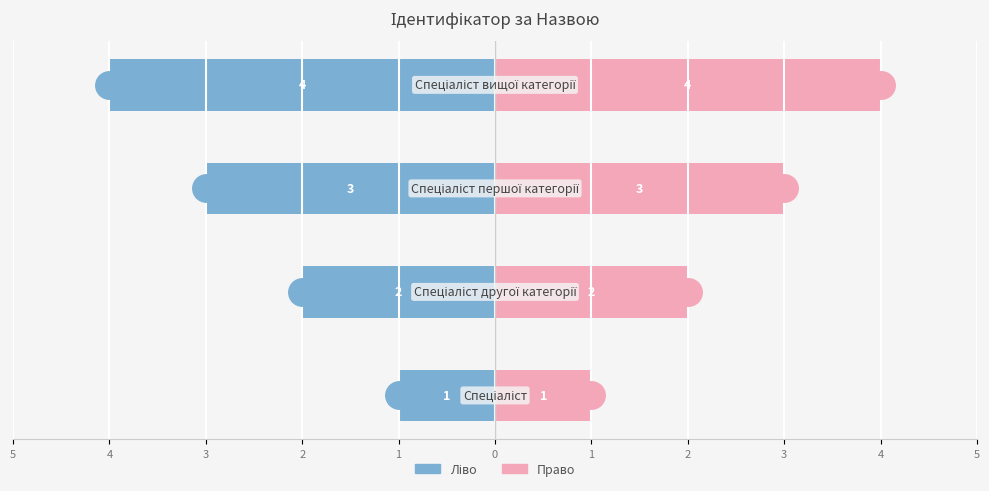

Rank the series by their average value, from highest to lowest.

Ідентифікатор (право), Ідентифікатор (ліво)